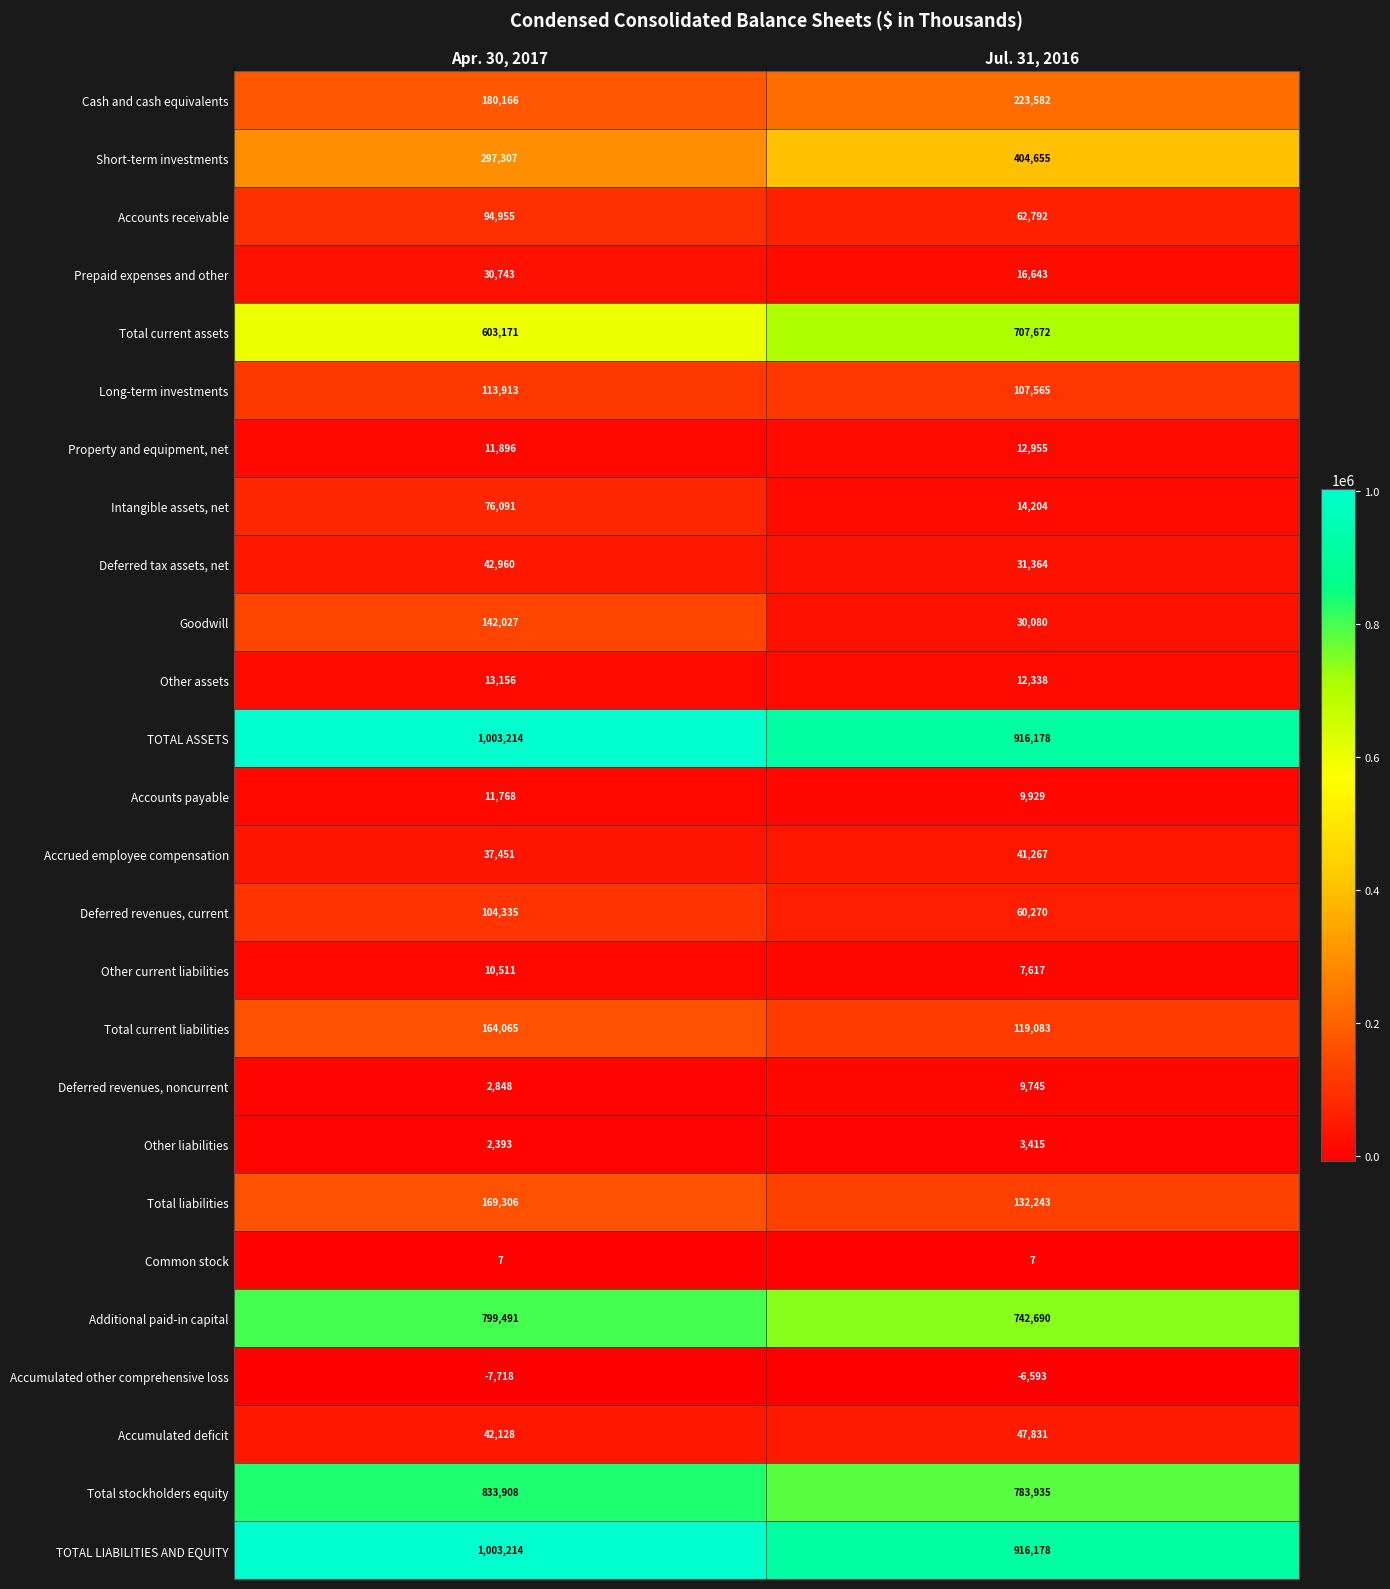

At which category is the sum across all series the highest?

Apr. 30, 2017